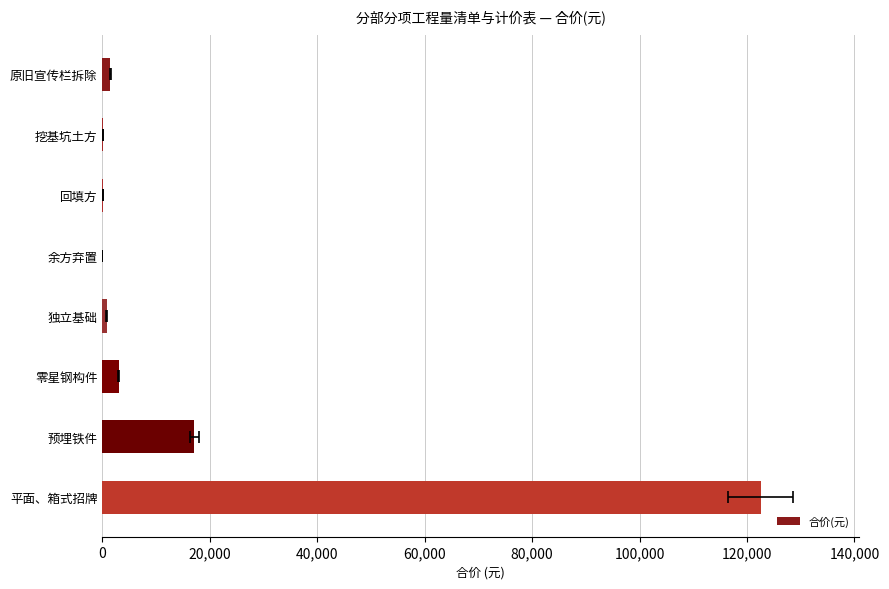

What is the sum of the values at 预埋铁件 and 回填方?

17244.4